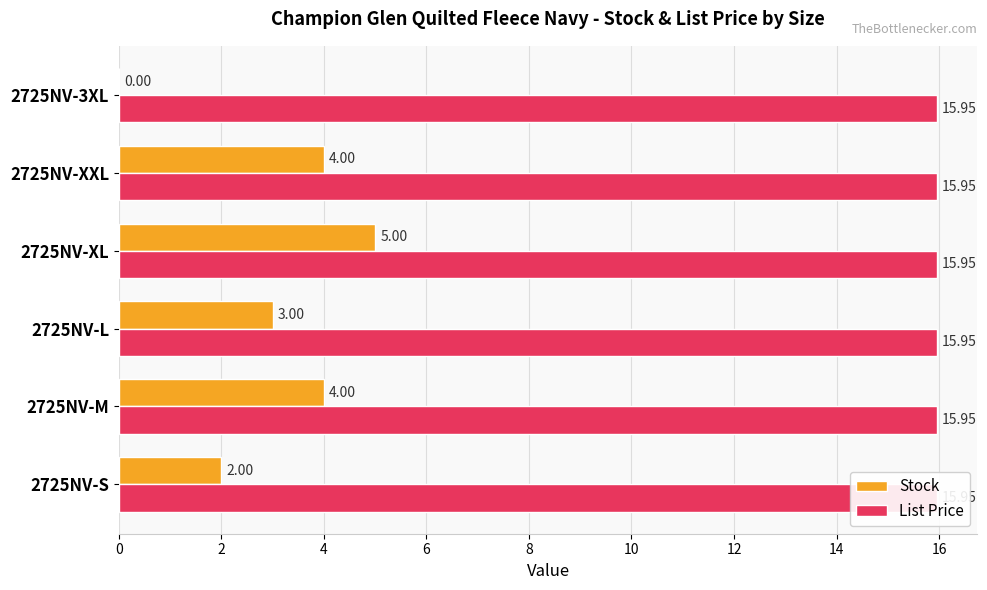

How many bars are there in total?

12